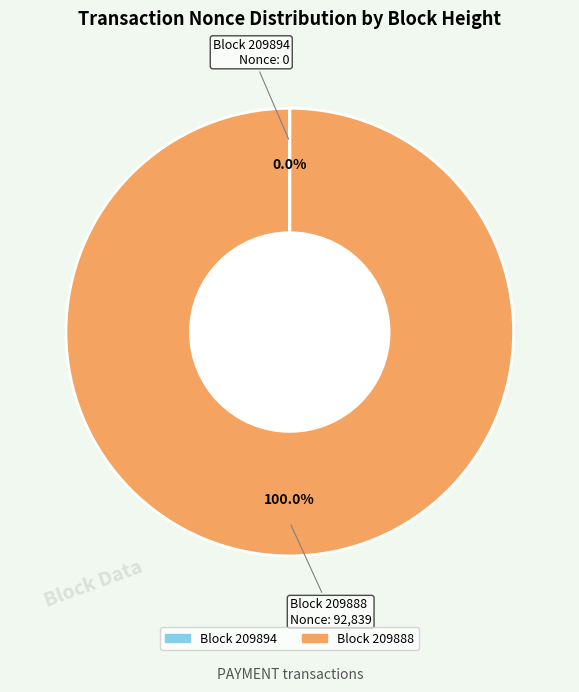

Does any single category account for the majority?

Yes